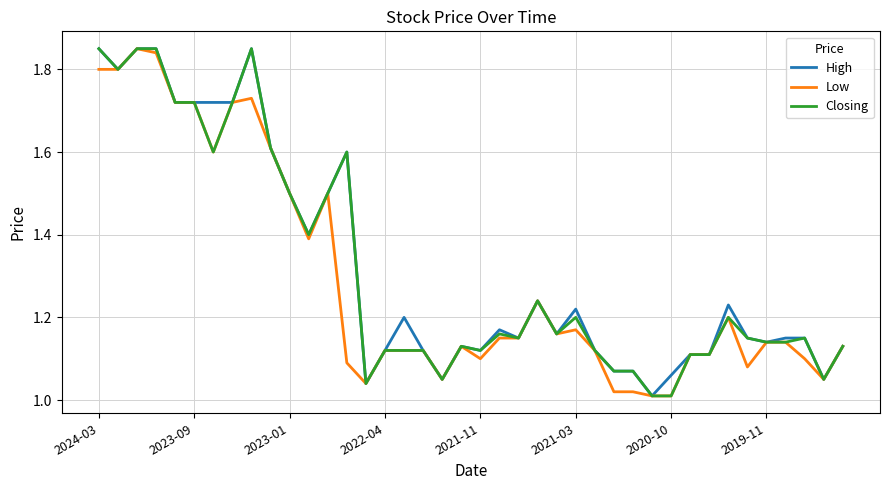

The High series shows 2.0 at 2021-03. True or false?

False